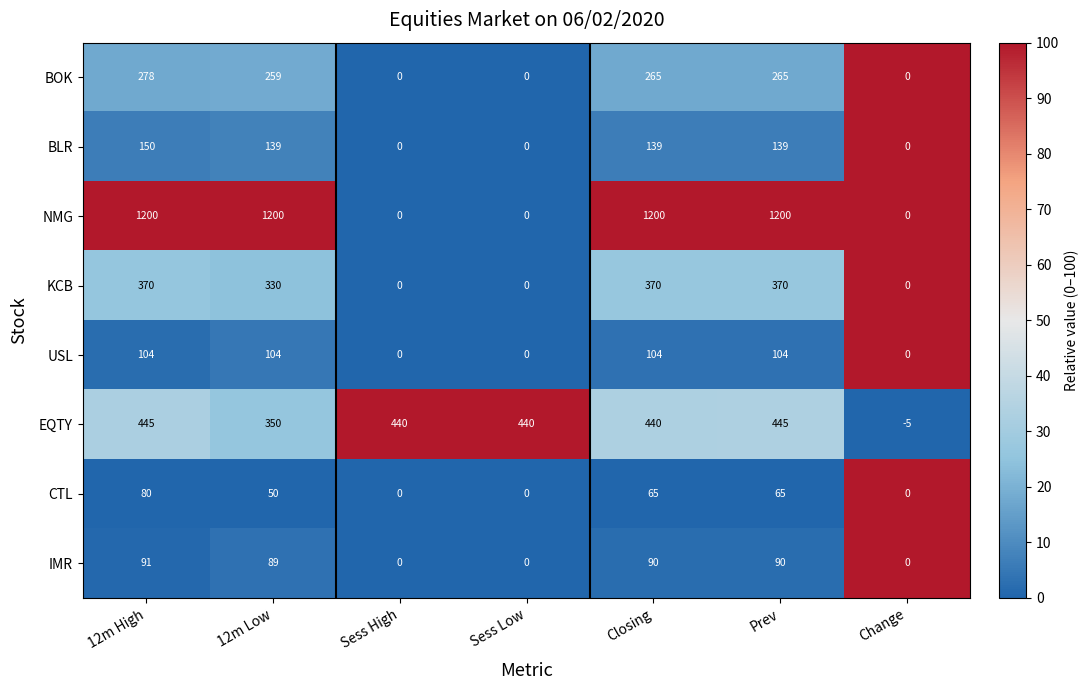

Is it true that KCB equals 0 at Sess Low?

True